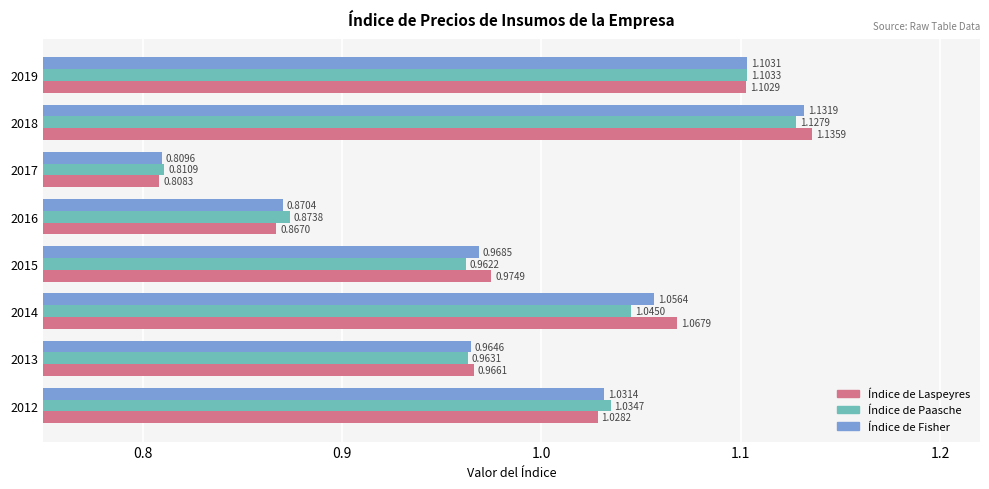

What is the difference between the maximum and minimum values in the Índice de Laspeyres series?

0.3